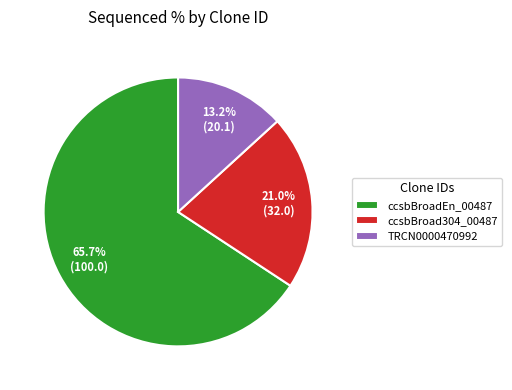

How many segments does this pie chart have?

3